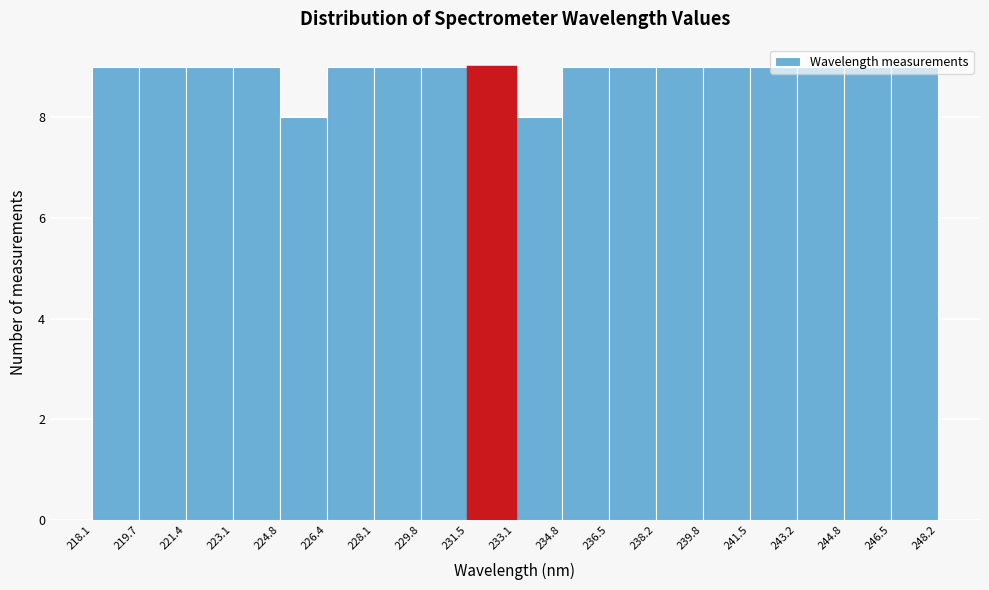

How tall is the bar that spans 234.8 to 236.5 on the x-axis? The values are not printed on the chart, so give them approximately, as read against the axis.

9